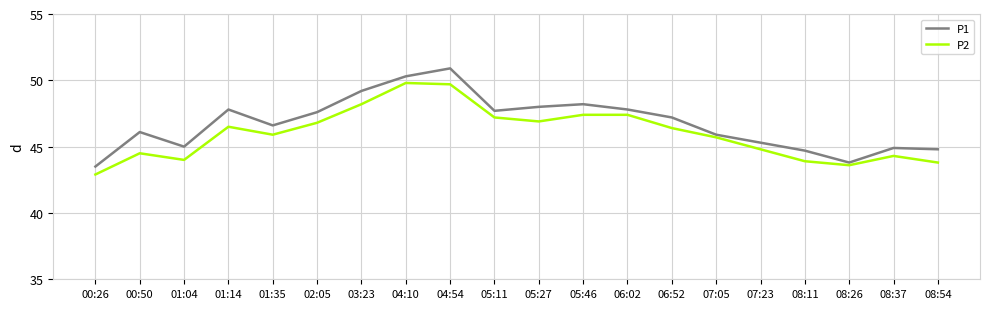

Which series changed the most between 06:52 and 07:23?

P1